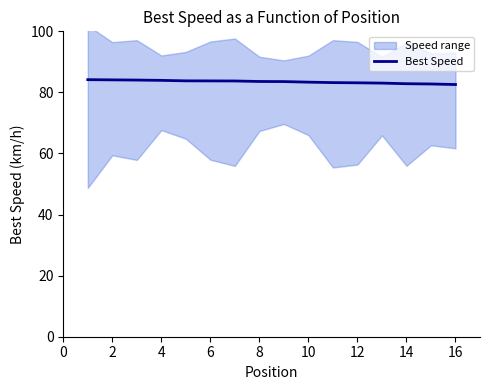

Does the chart have visible grid lines?

No